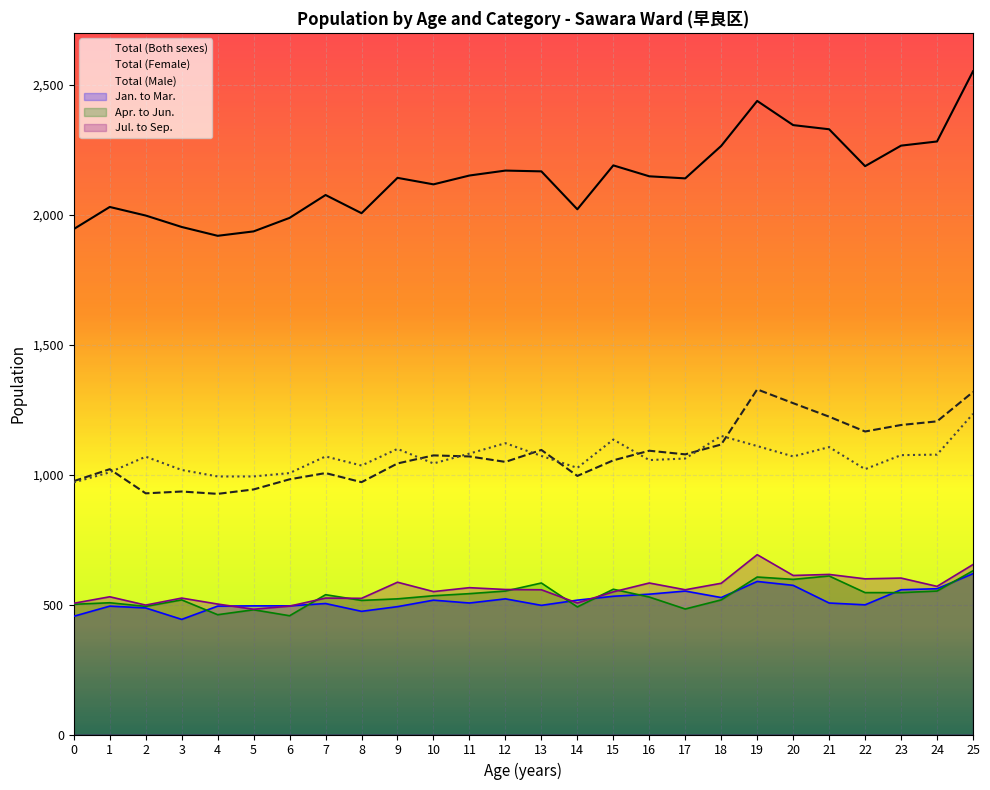

Where is the first local minimum for Jan. to Mar.?

3